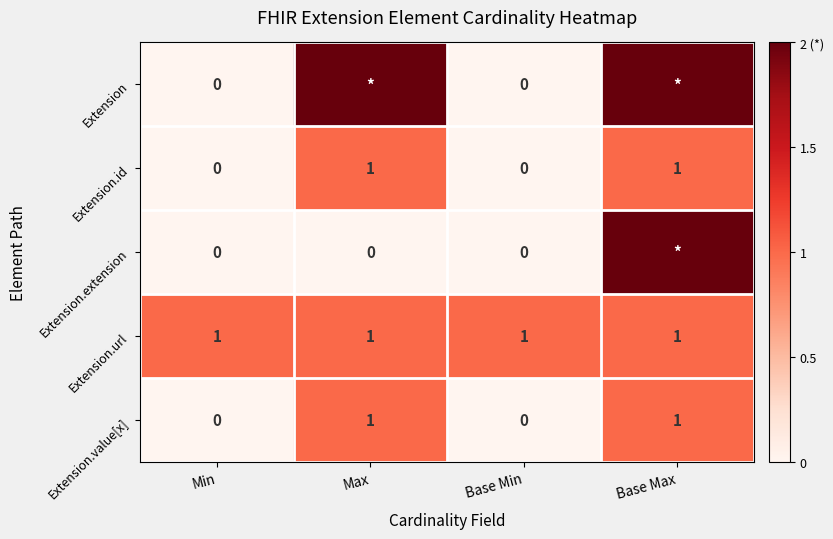

Is it true that Extension.url equals 1 at Base Min?

True